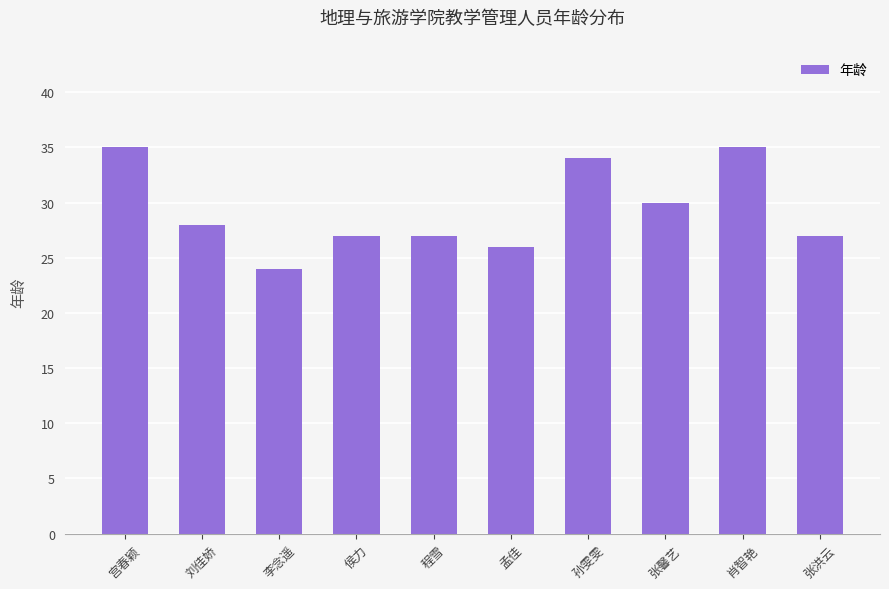

How many bars are there in total?

10